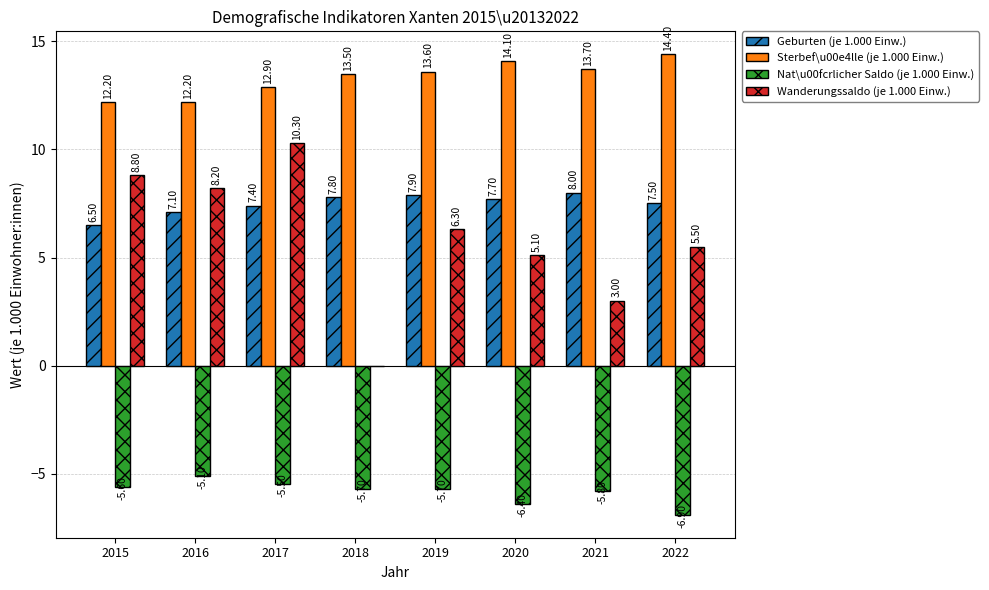

Which series changed the most between 2017 and 2020?

Wanderungssaldo (je 1.000 Einw.)